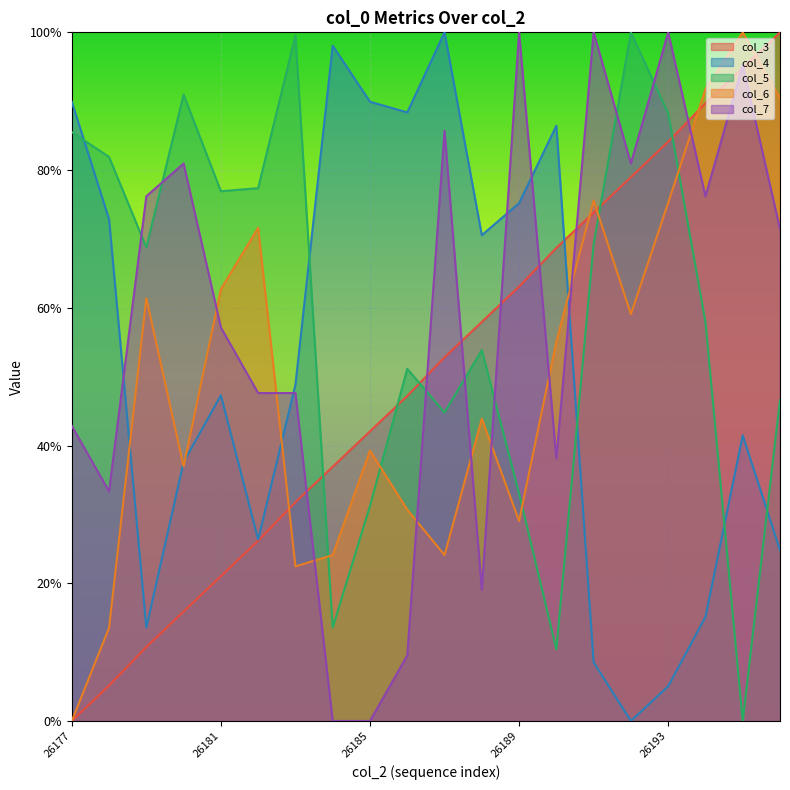

Which has a higher value, 26179 or 26182?

26182